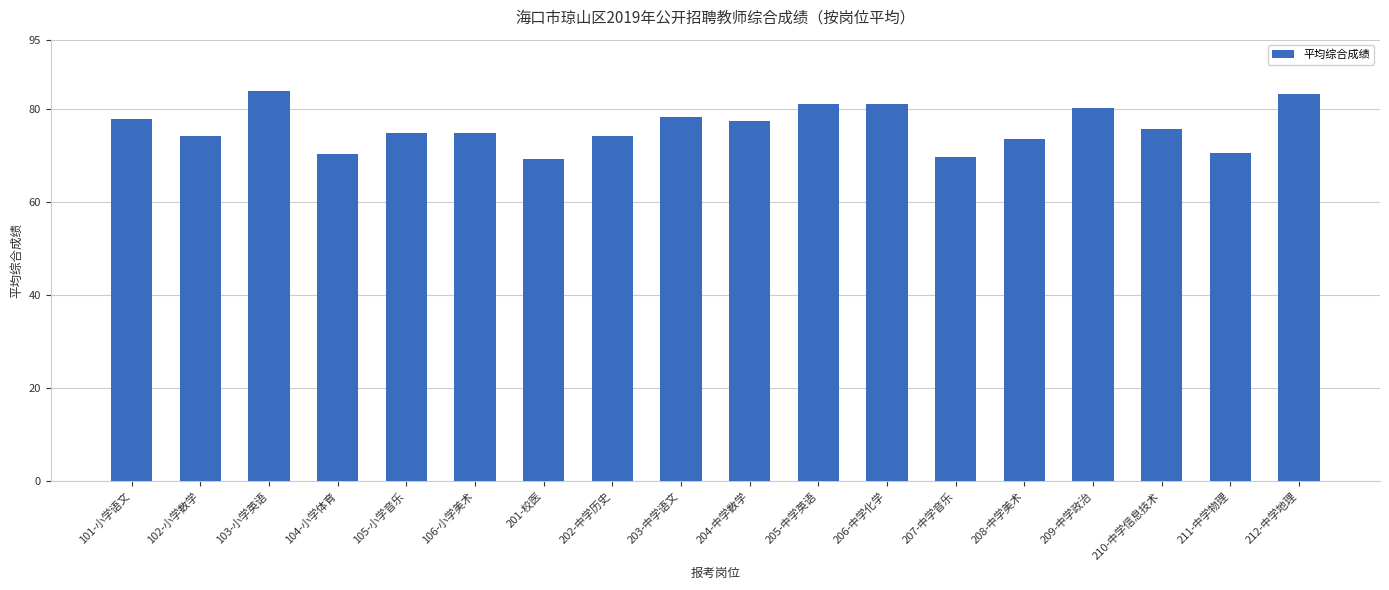

How many bars are there in total?

18